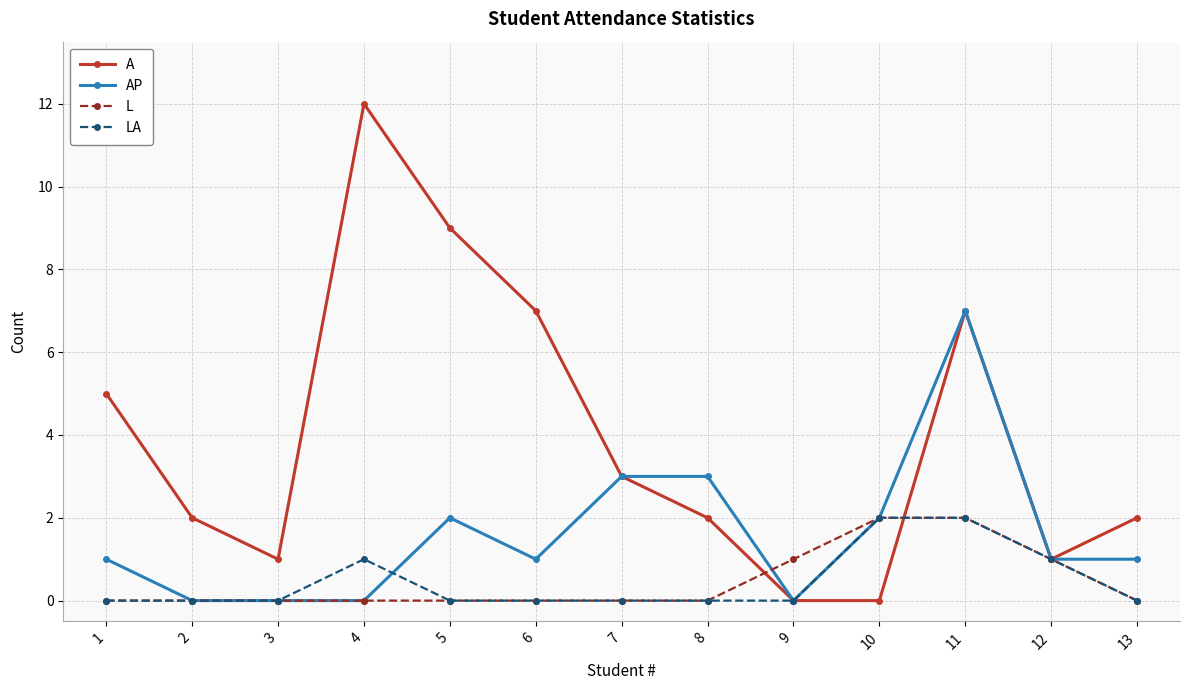

At which category is the sum across all series the highest?

11